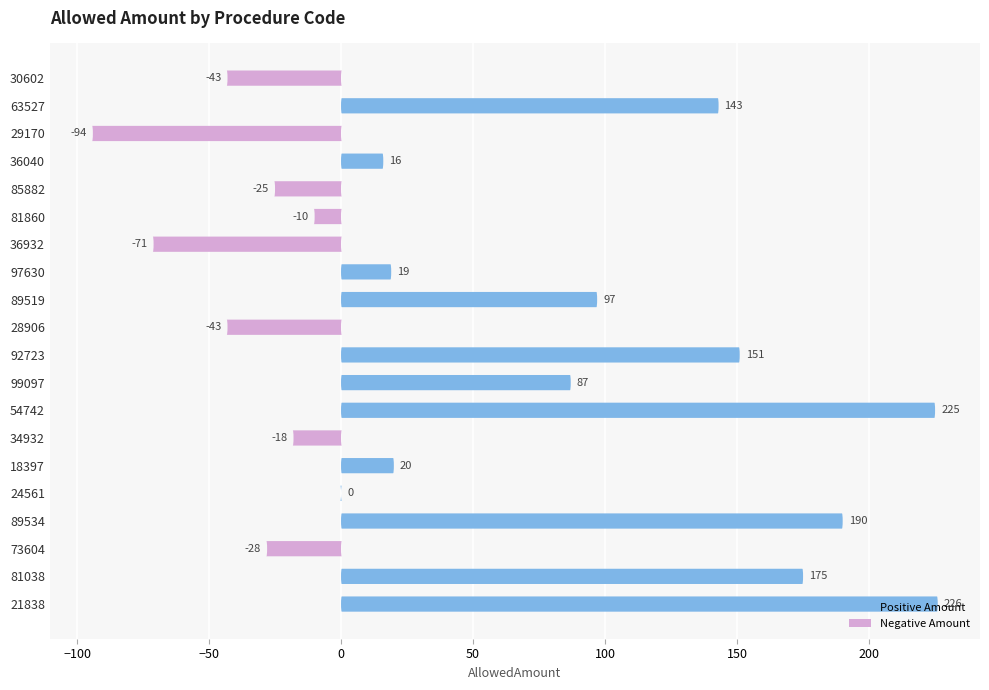

Is it true that the value at 63527 is 143?

True